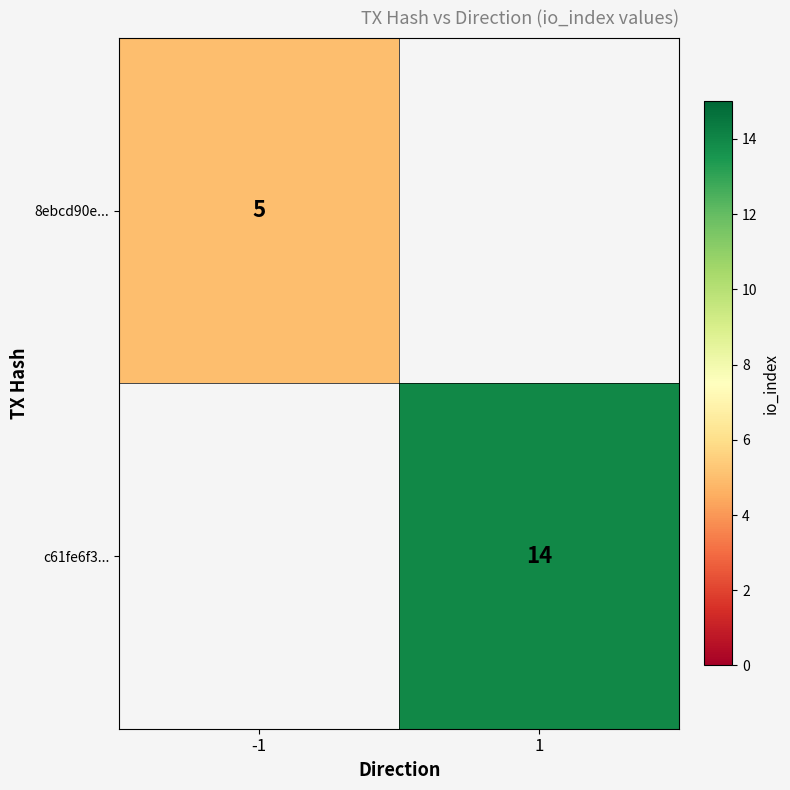

At which category is the sum across all series the highest?

1